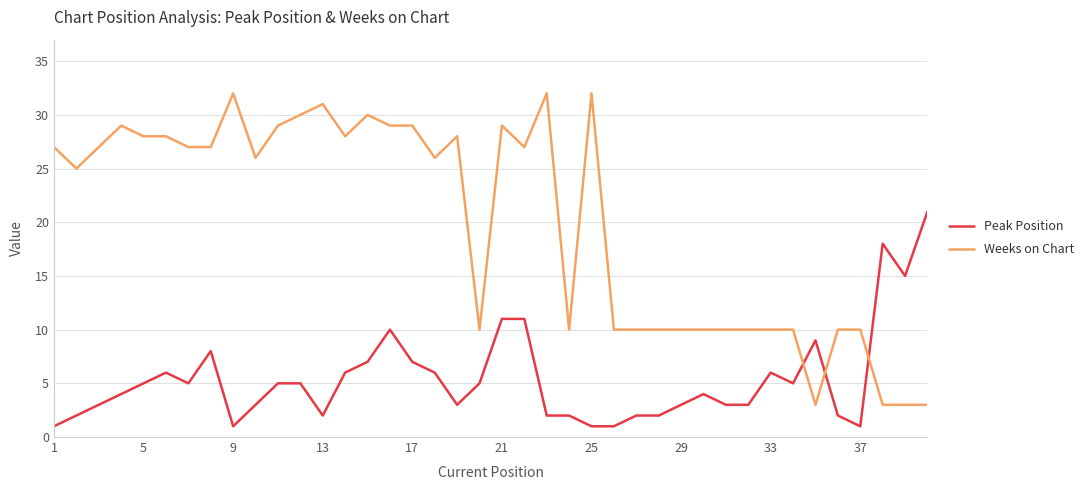

How many times do Weeks on Chart and Peak Position cross each other?

3